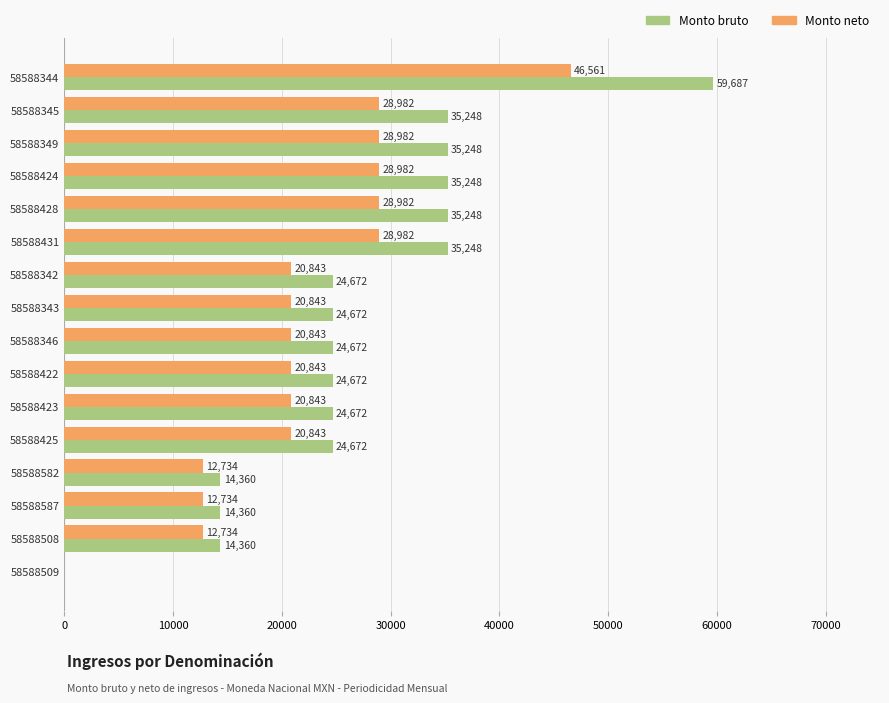

What is the sum of all Monto bruto values?

427039.0